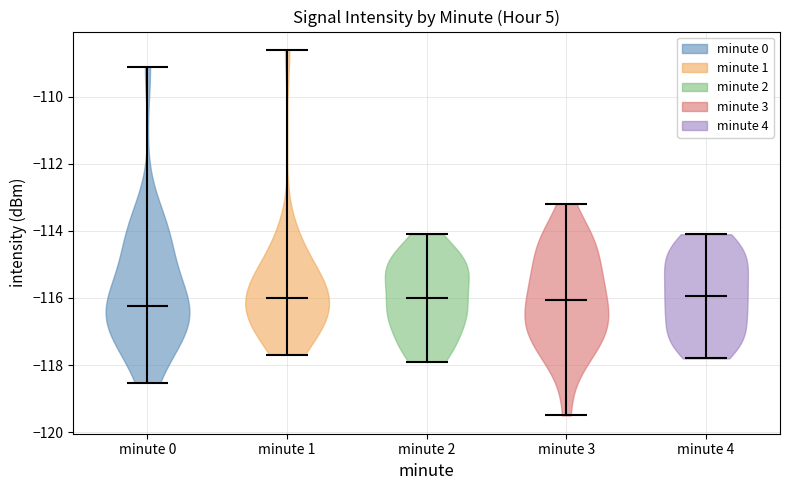

Where does the median line of the violin for minute 1 sit on the y-axis? The values are not printed on the chart, so give them approximately, as read against the axis.

-116.0